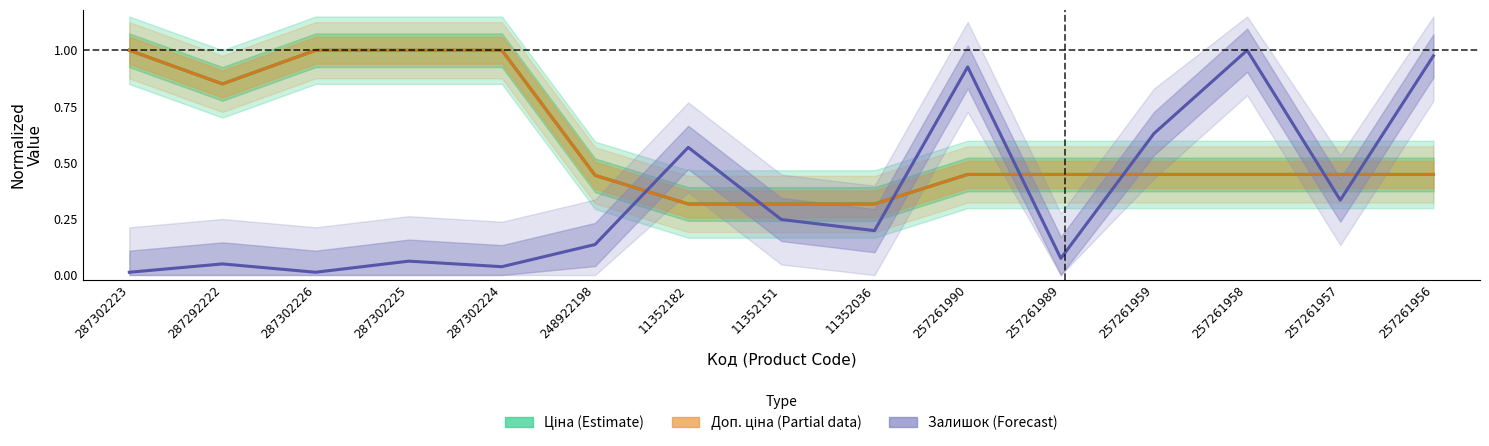

What is the label of the 8th point from the right?

11352151